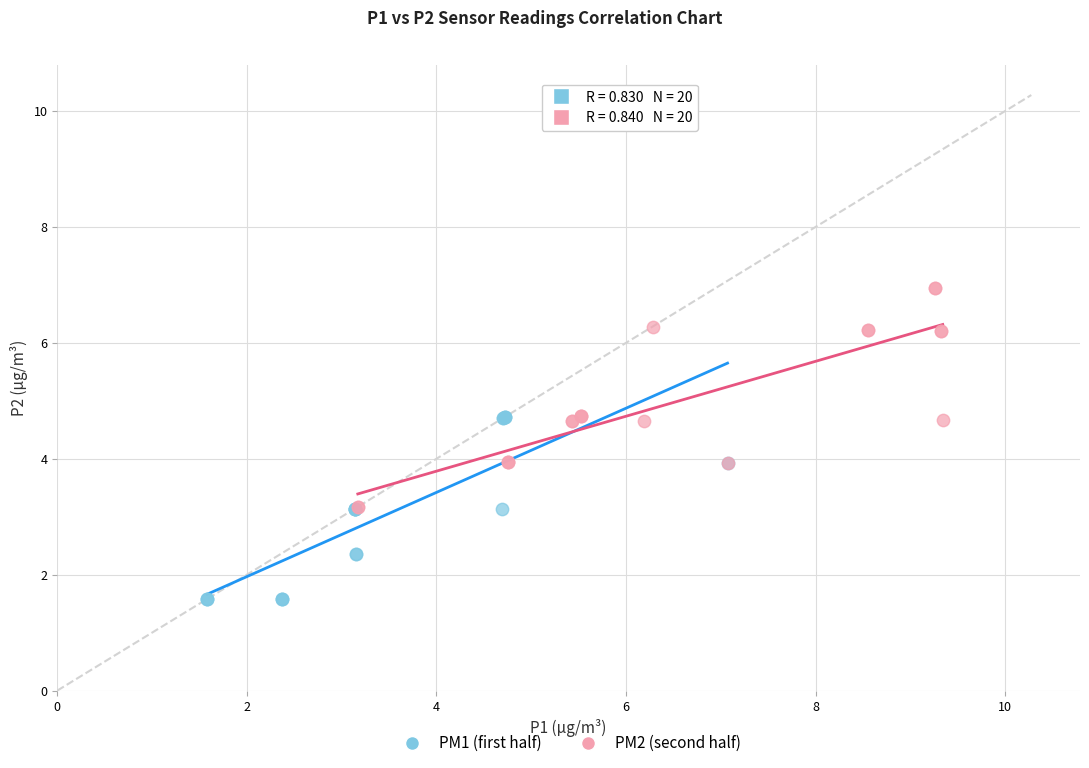

Which series has the largest Y range (max minus min)?

PM2 (second half)